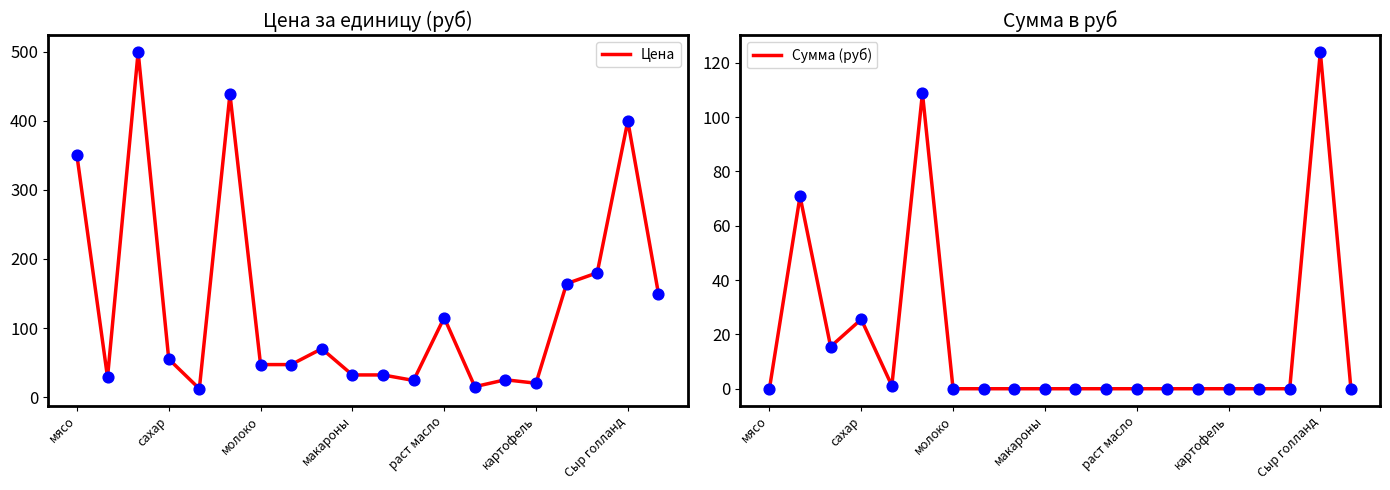

The Цена series shows 350.0 at мясо. True or false?

True